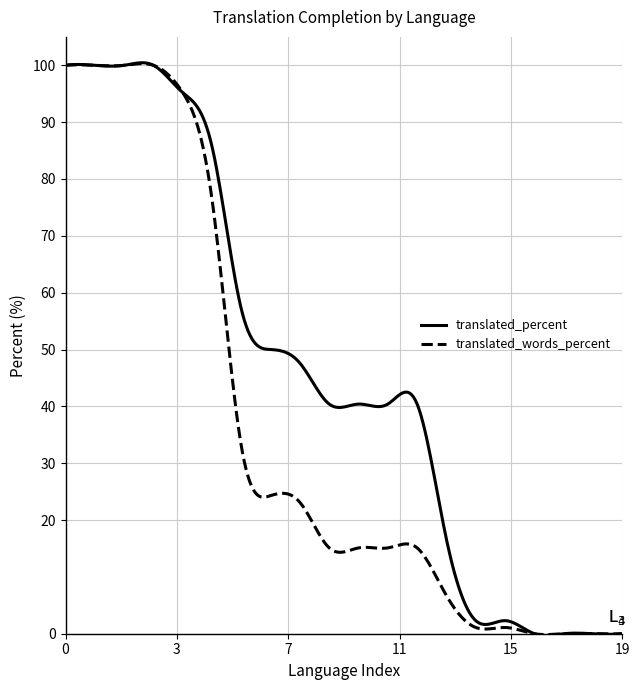

Which series has the largest total across all categories?

translated_percent